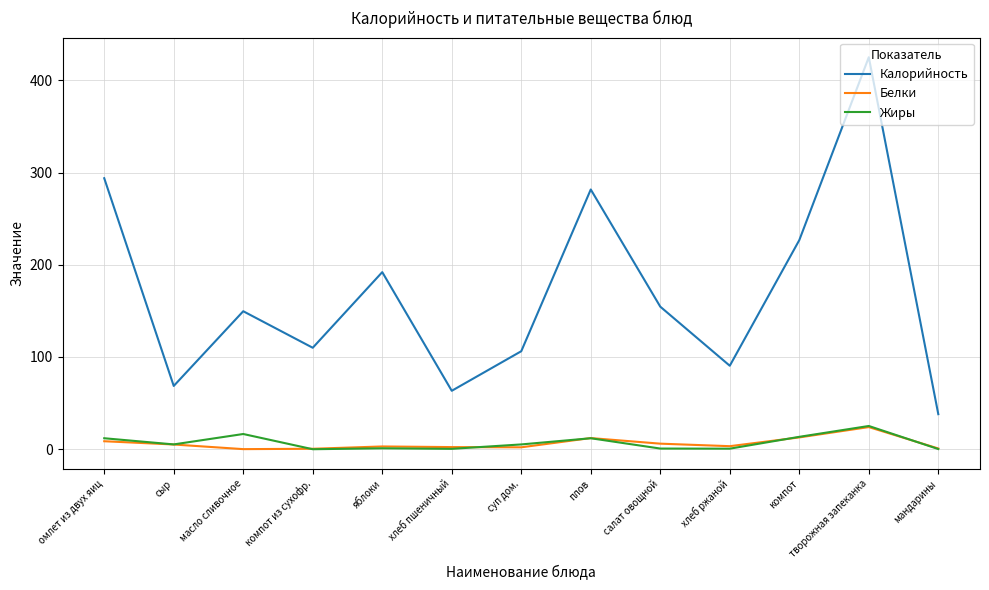

True or false: Жиры has more than 1 interior local peaks.

True